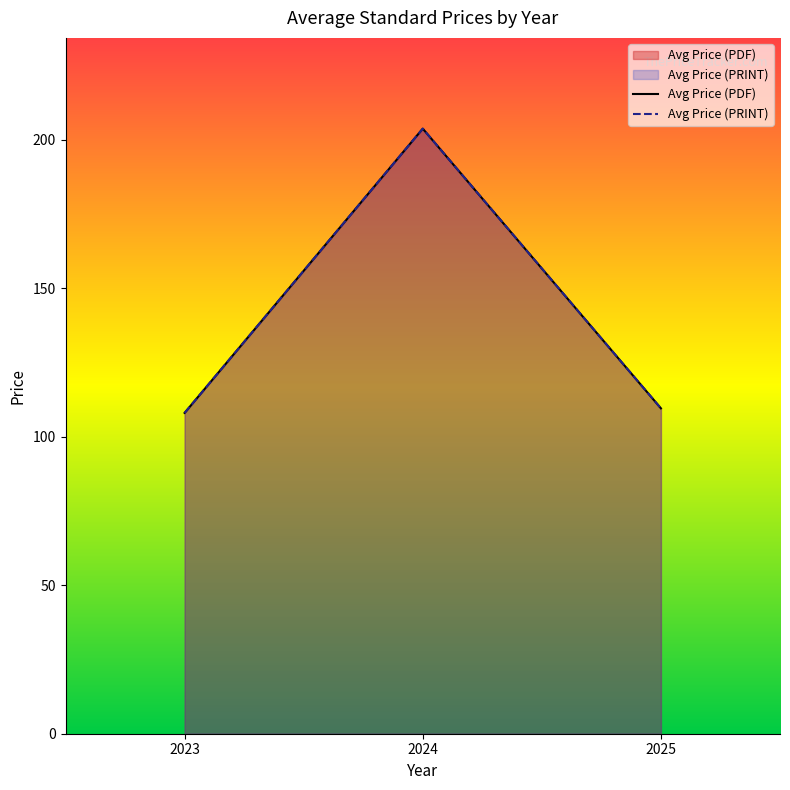

The Avg Price (PDF) series shows 185.4 at 2025. True or false?

False